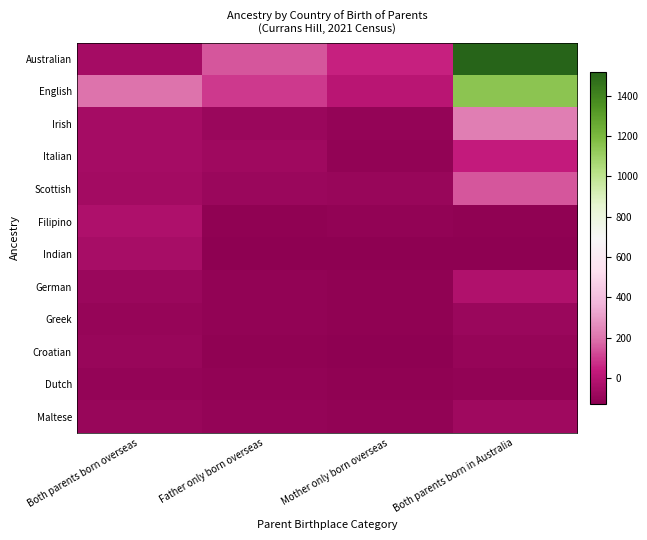

Which series has the widest spread of values?

Australian